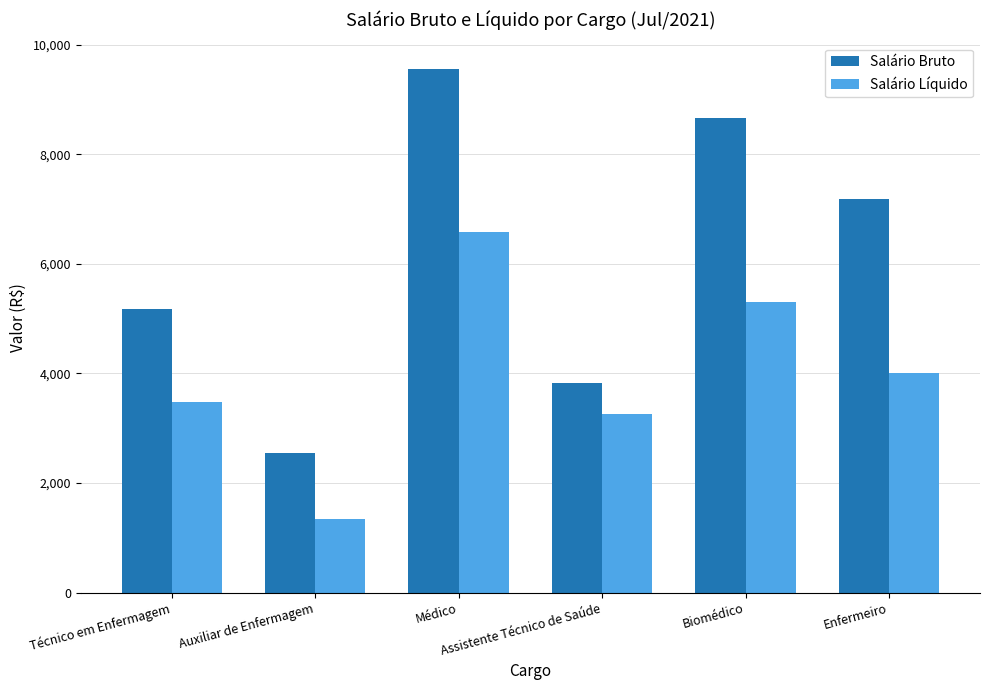

What is the difference between the Salário Bruto values at Assistente Técnico de Saúde and Enfermeiro?

3360.7